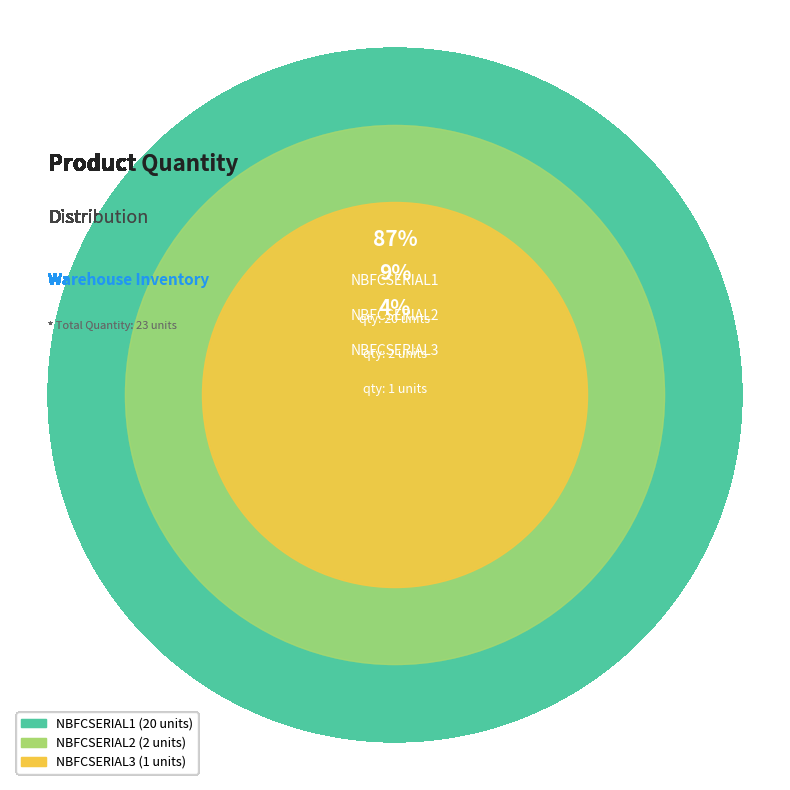

True or false: NBFCSERIAL1 accounts for 72% of the total.

False